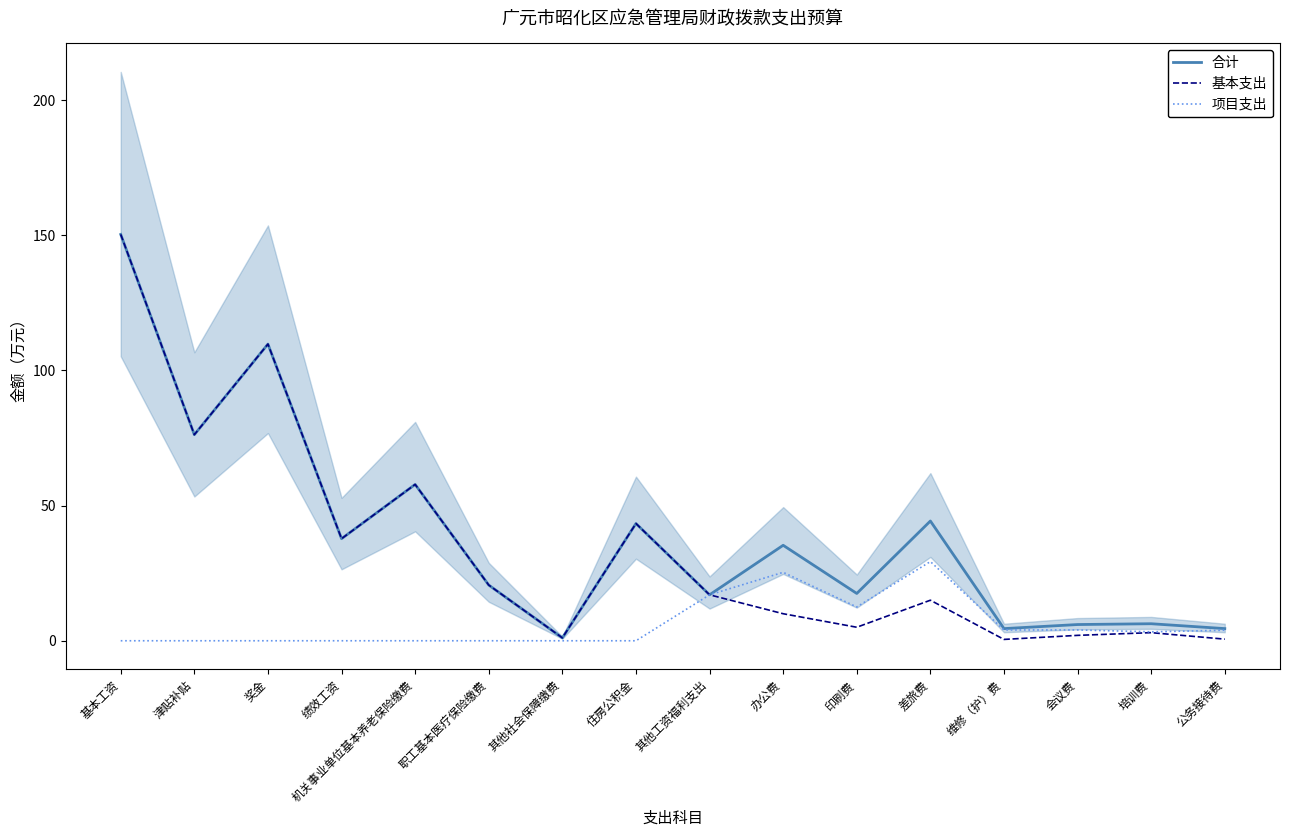

True or false: 基本支出 has more than 2 interior local peaks.

True